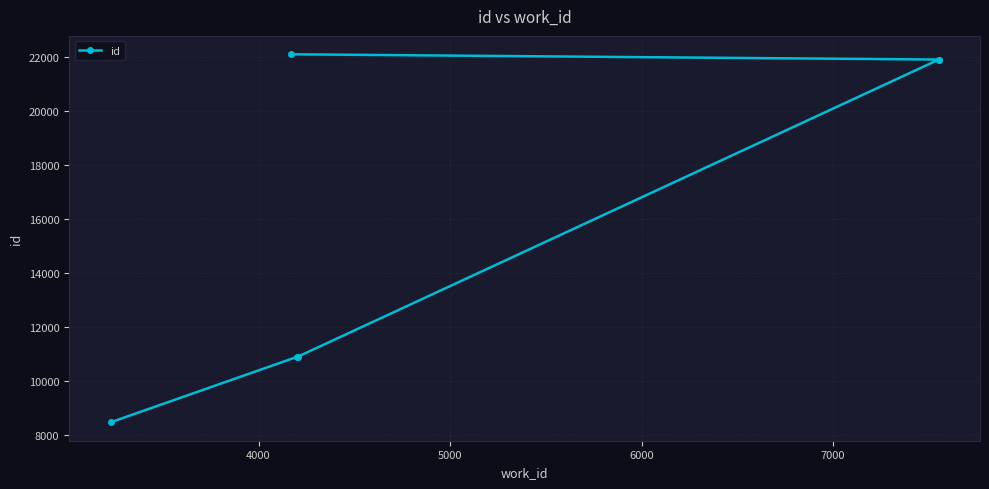

Is this an area chart (filled region under the line)?

No